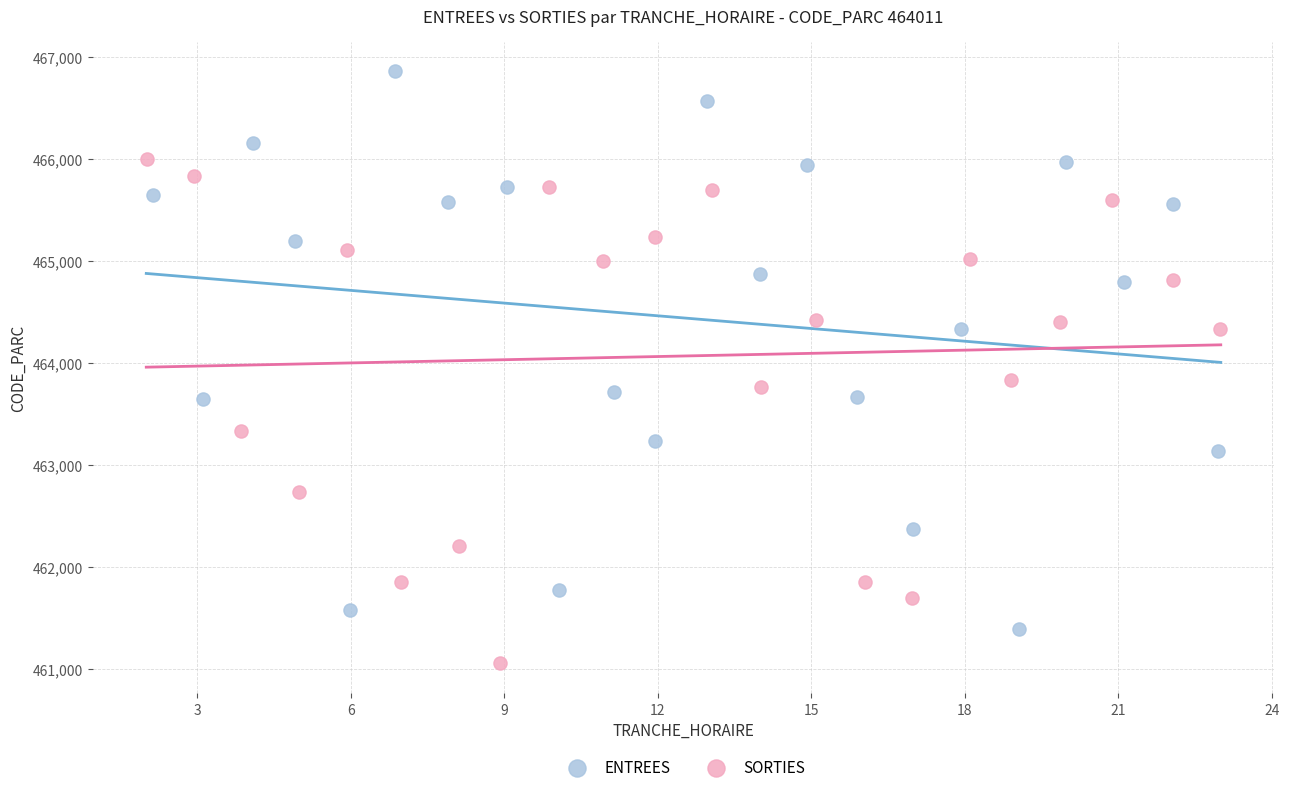

Which series has the widest spread of Y values?

ENTREES